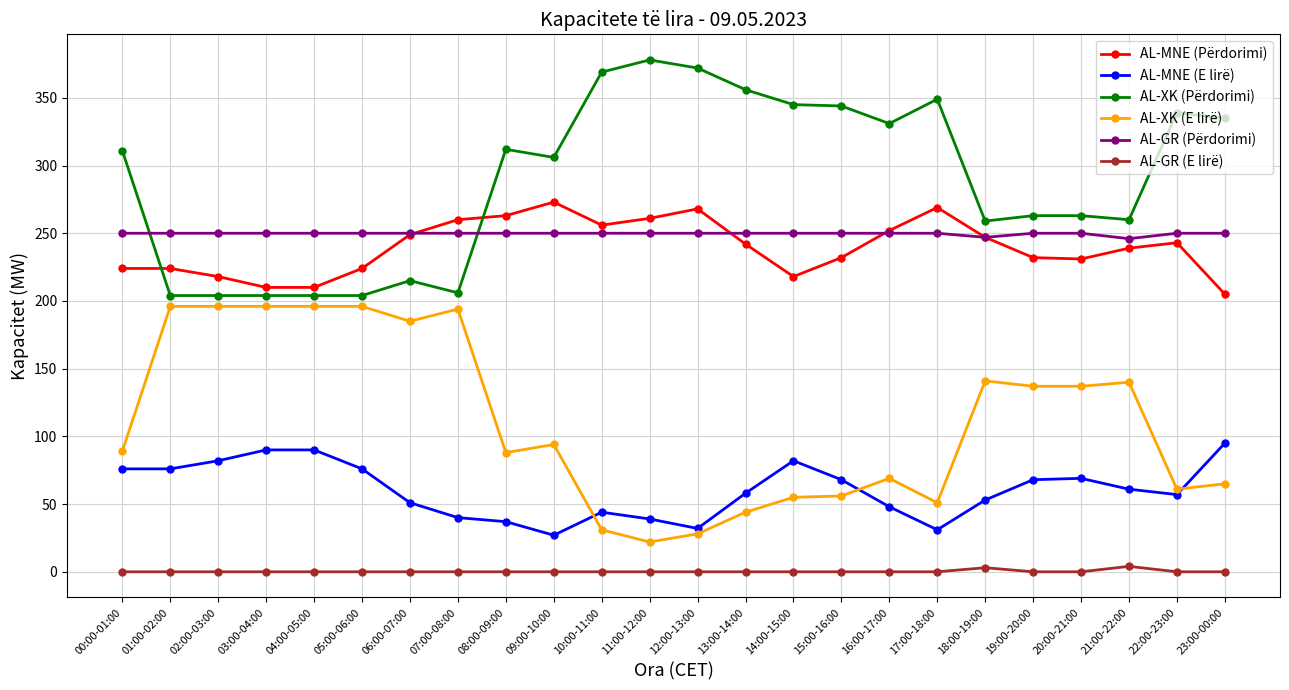

What is the value of the AL-GR (Përdorimi) point at the 9th from the left?

250